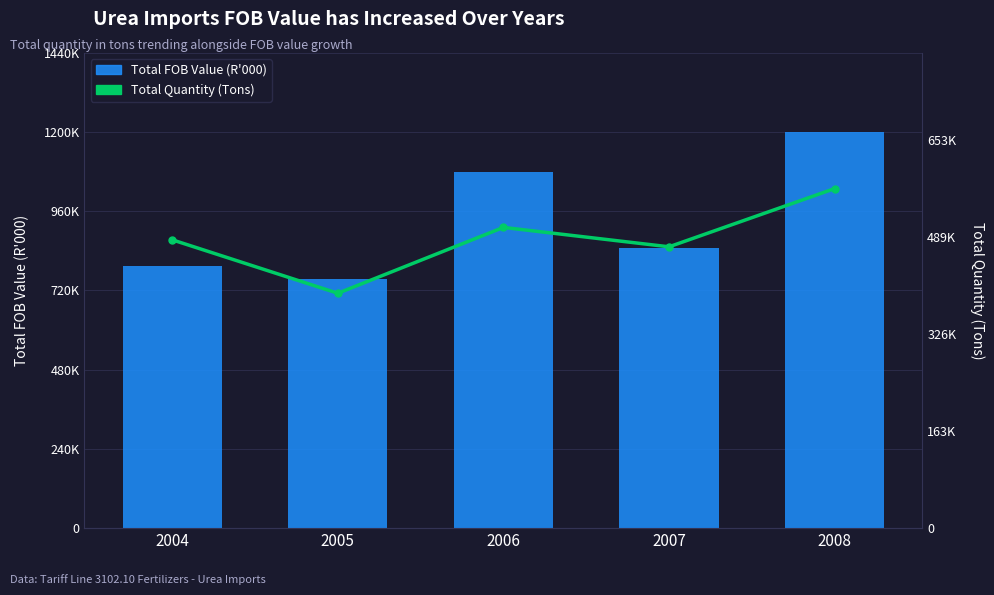

Rank the categories by Total FOB Value (R'000) value from lowest to highest.

2005, 2004, 2007, 2006, 2008